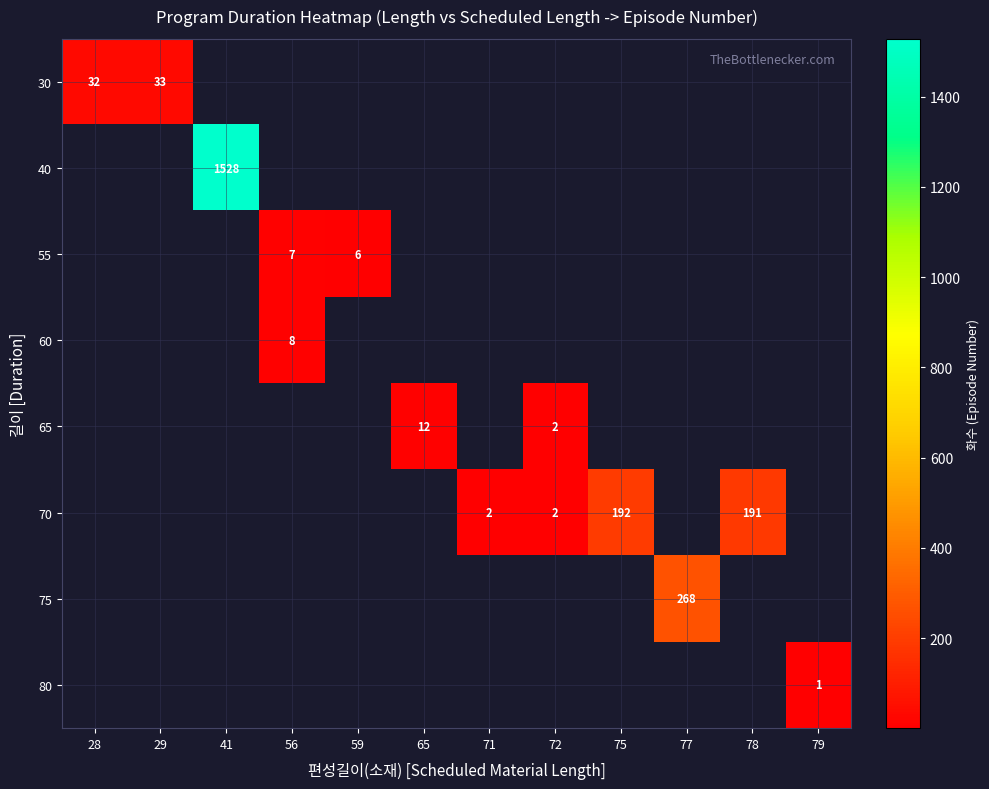

True or false: 30 has a value of 17 at 29.

False